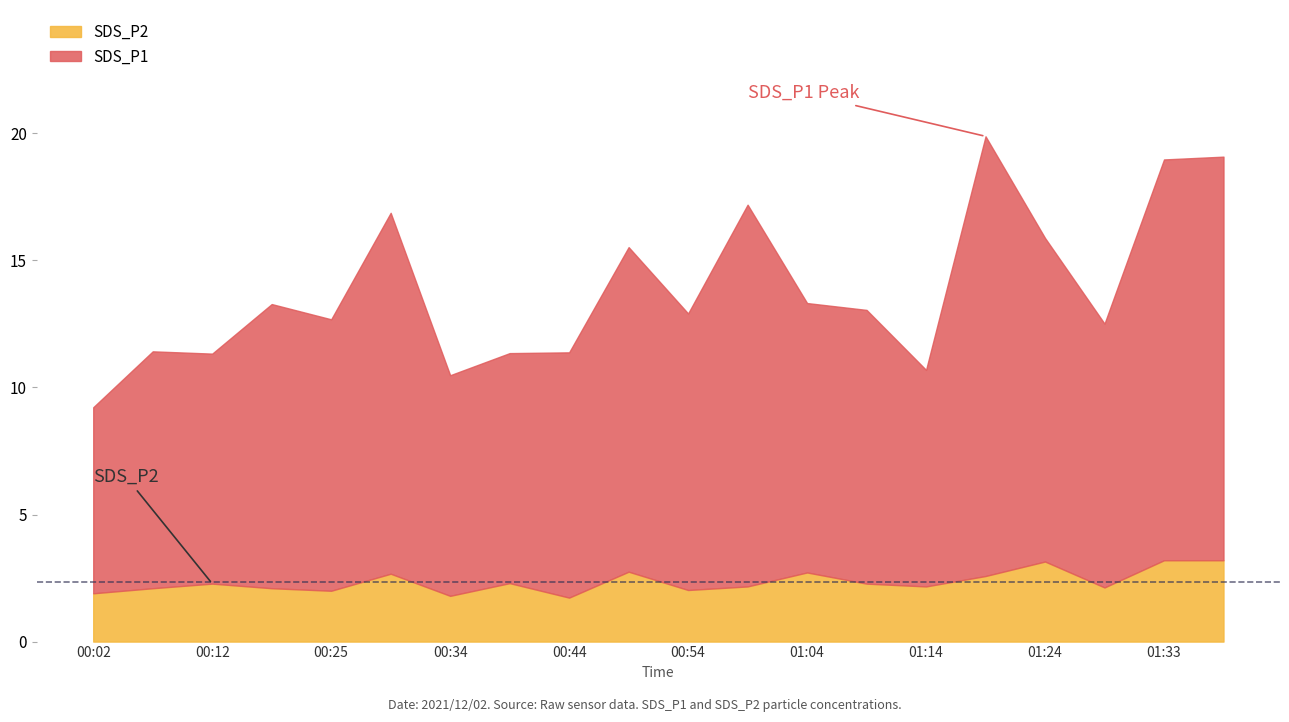

Rank the series by their maximum value, from lowest to highest.

SDS_P2, SDS_P1